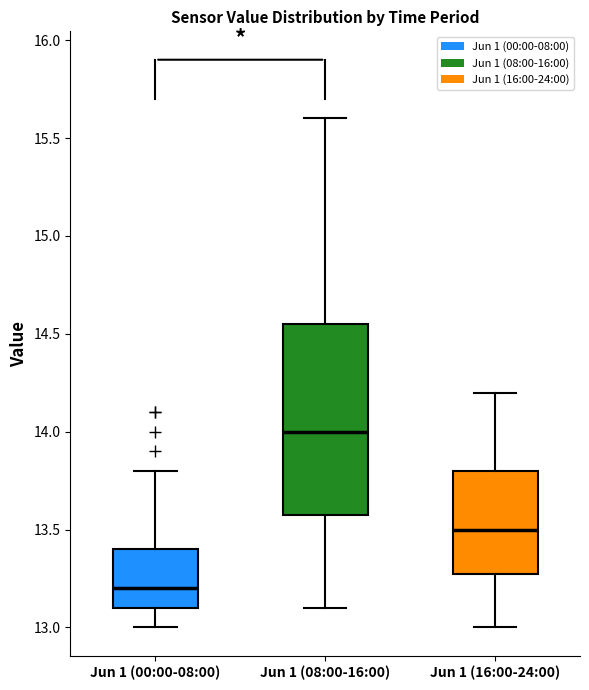

Where is the upper edge of the box for Jun 1 (08:00-16:00) on the y-axis? The values are not printed on the chart, so give them approximately, as read against the axis.

14.55